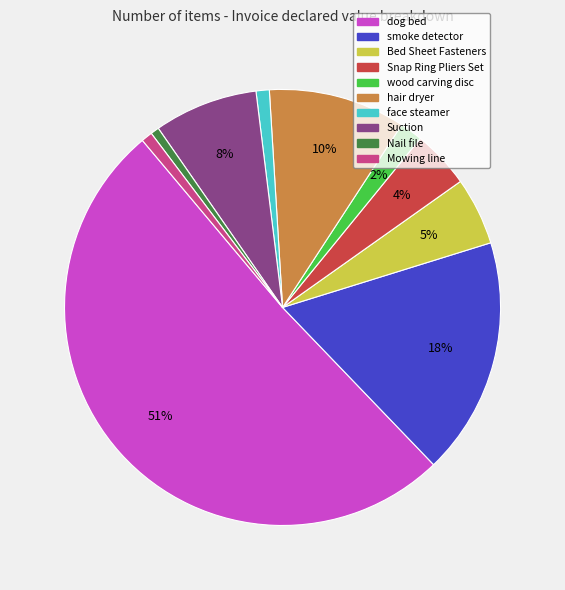

The dog bed slice represents 51% of the pie. True or false?

True